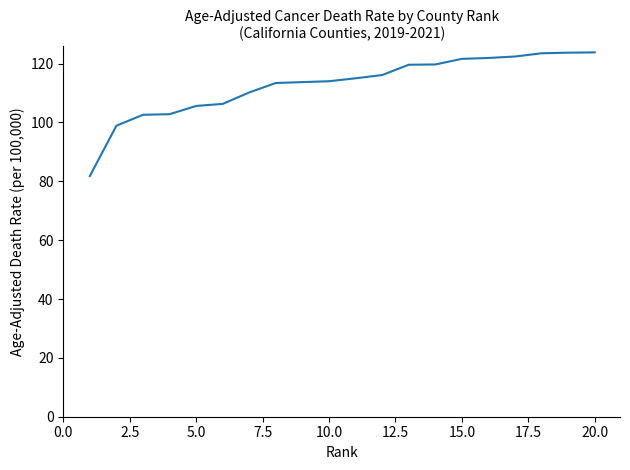

How many values are below 115?

10